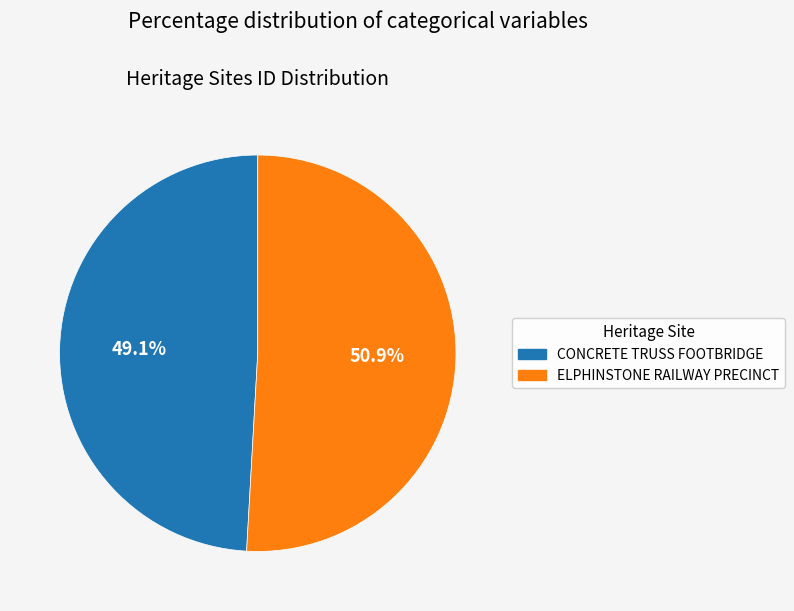

Between ELPHINSTONE RAILWAY PRECINCT and CONCRETE TRUSS FOOTBRIDGE, which is larger?

ELPHINSTONE RAILWAY PRECINCT